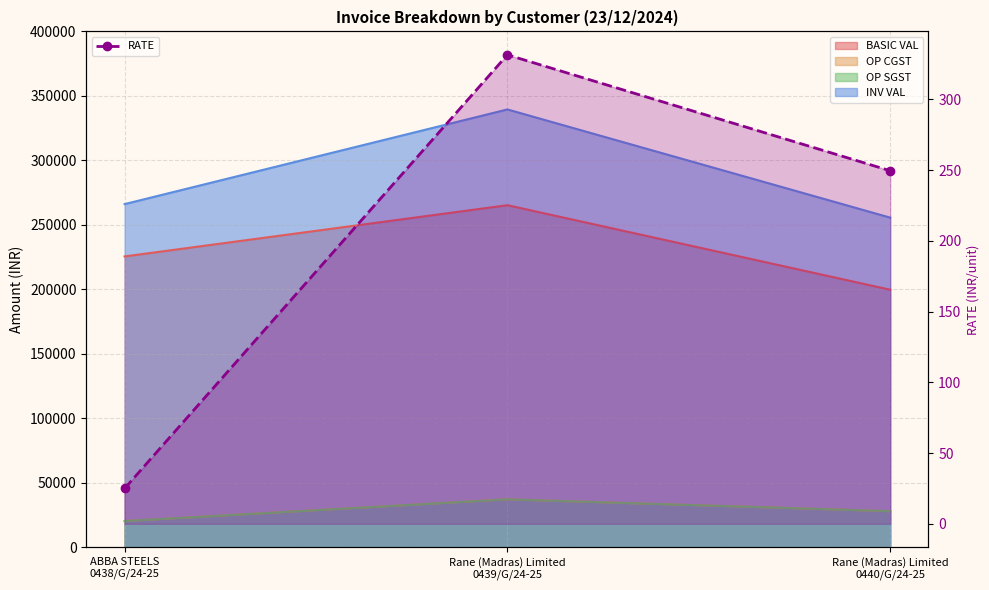

How many values are below 249?

1